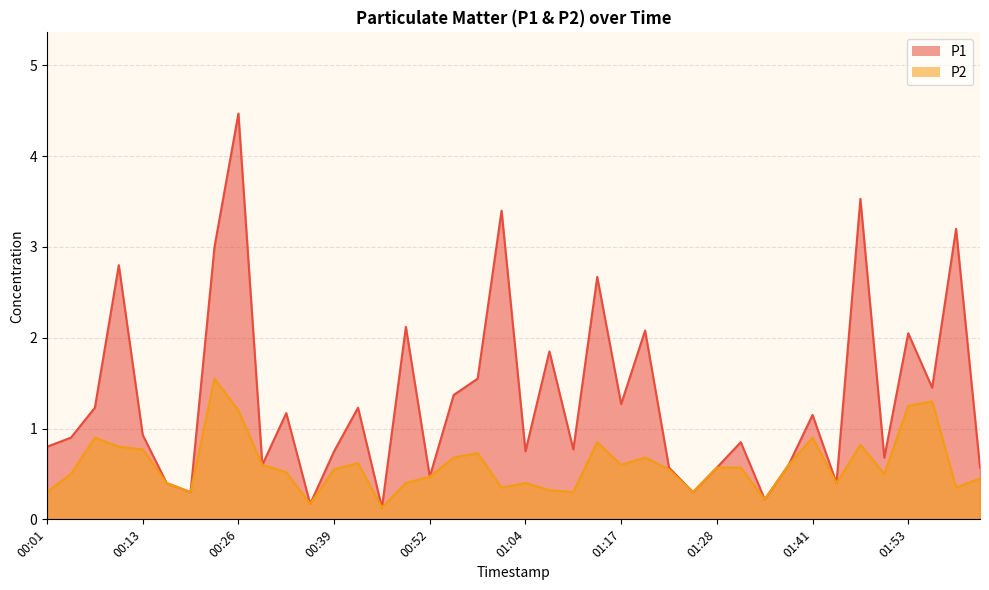

Which series has the largest total across all categories?

P1